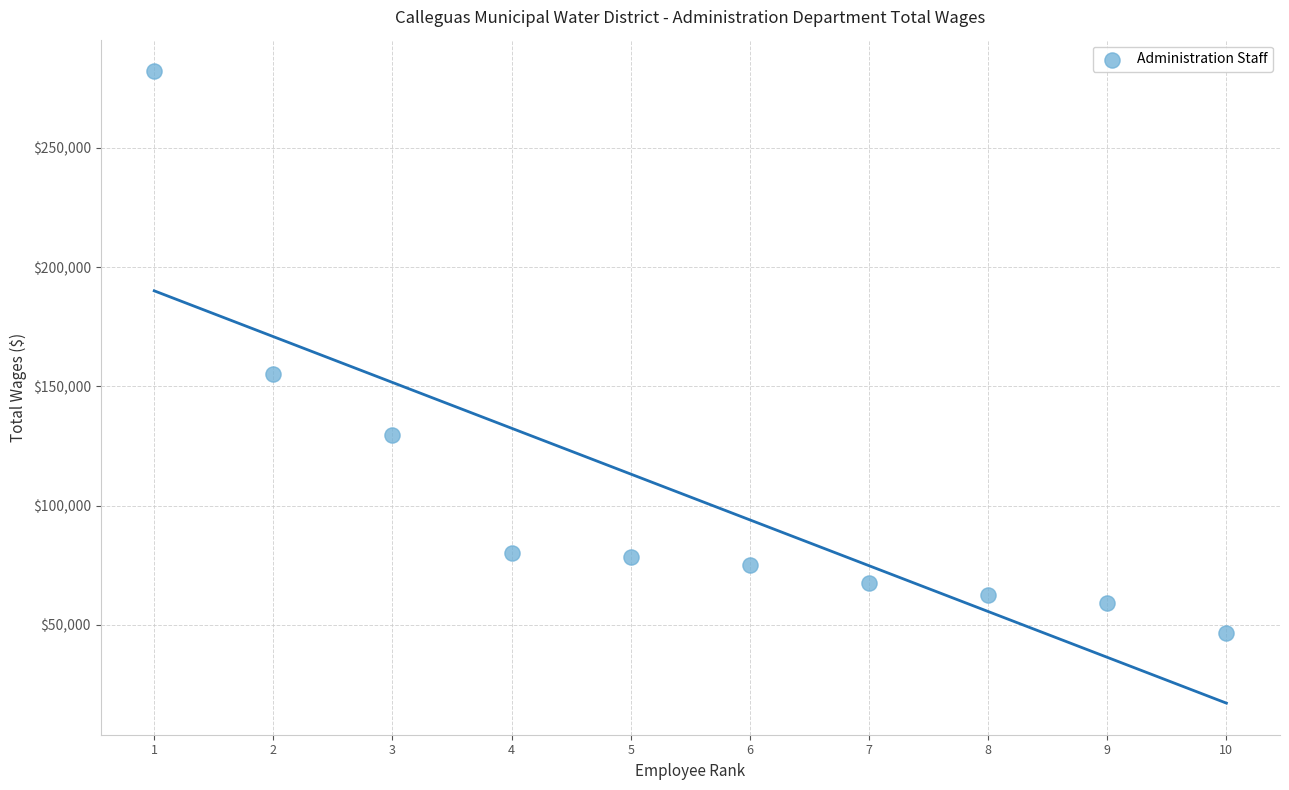

What is the range of Y values (max minus min)?

235659